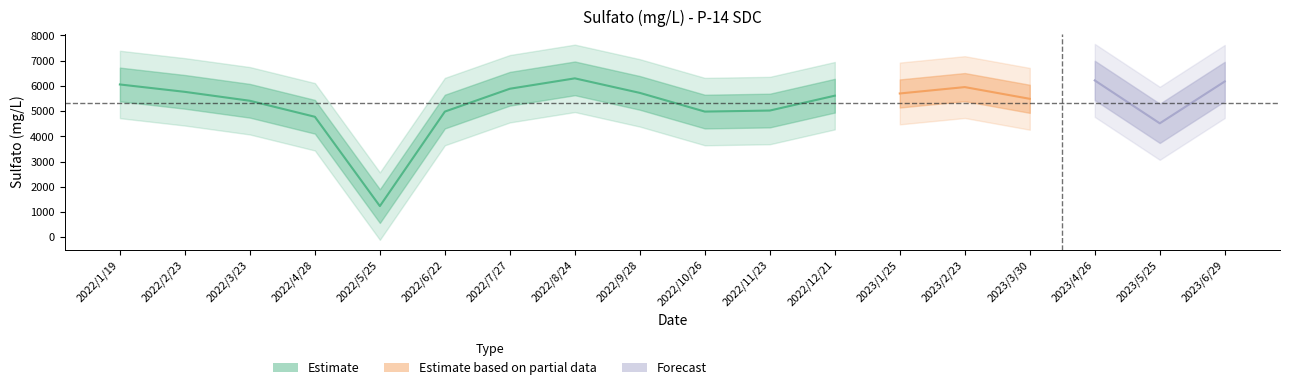

What is the average value?

5320.7